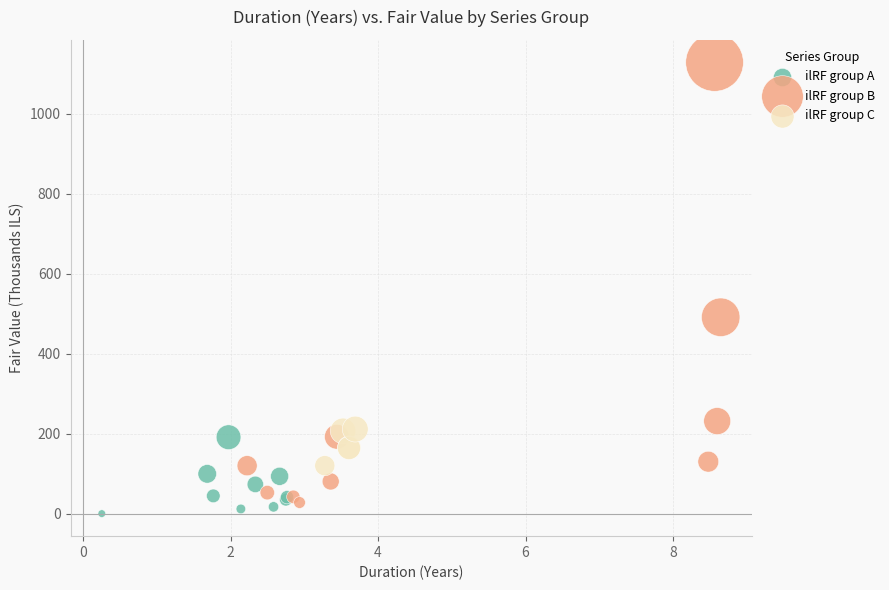

Which series has the widest spread of Y values?

ilRF group B